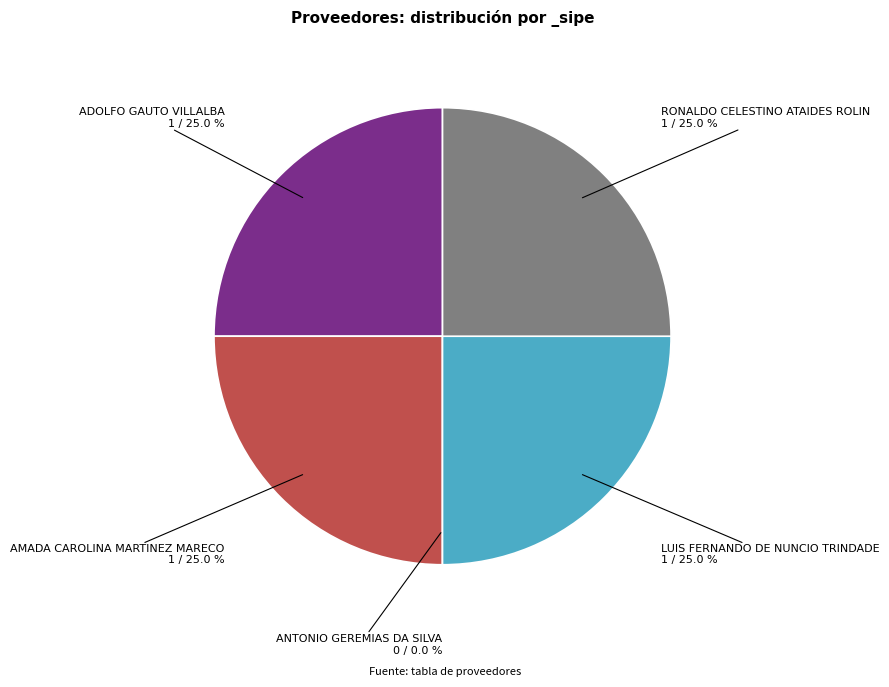

The LUIS FERNANDO DE NUNCIO TRINDADE slice represents 25% of the pie. True or false?

True